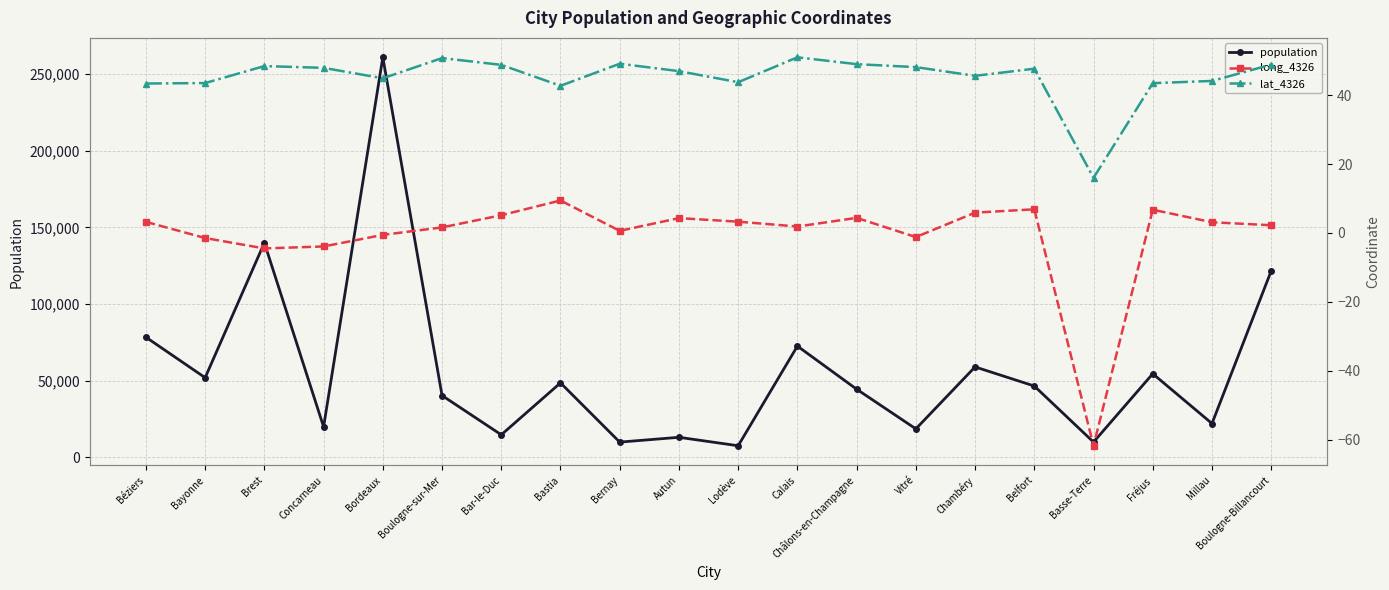

Rank the categories by long_4326 value from lowest to highest.

Basse-Terre, Brest, Concarneau, Bayonne, Vitré, Bordeaux, Bernay, Boulogne-sur-Mer, Calais, Boulogne-Billancourt, Millau, Béziers, Lodève, Autun, Châlons-en-Champagne, Bar-le-Duc, Chambéry, Fréjus, Belfort, Bastia